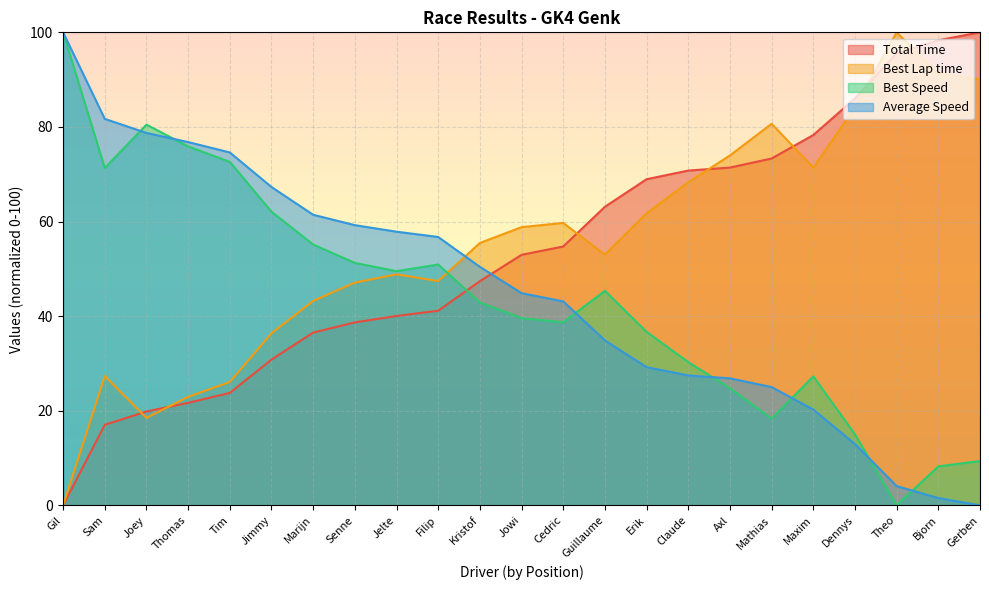

Reading left to right, transcribe all the data shown in this chart.

Total Time: 0.0	17.0	19.8	21.7	23.8	30.8	36.5	38.7	40.0	41.1	47.4	53.0	54.7	63.1	68.9	70.8	71.4	73.3	78.3	86.0	95.6	98.3	100.0
Best Lap time: 0.0	27.3	18.5	22.9	26.1	36.4	43.2	47.1	48.8	47.4	55.5	58.8	59.7	53.0	61.8	68.3	74.0	80.7	71.4	84.1	100.0	91.3	90.1
Best Speed: 100.0	71.3	80.5	75.9	72.6	62.1	55.1	51.3	49.5	50.9	42.9	39.6	38.7	45.3	36.7	30.3	24.8	18.3	27.3	15.0	0.0	8.2	9.4
Average Speed: 100.0	81.7	78.7	76.8	74.6	67.3	61.4	59.2	57.9	56.7	50.4	44.9	43.1	34.9	29.2	27.5	26.8	25.0	20.3	13.0	4.1	1.5	0.0